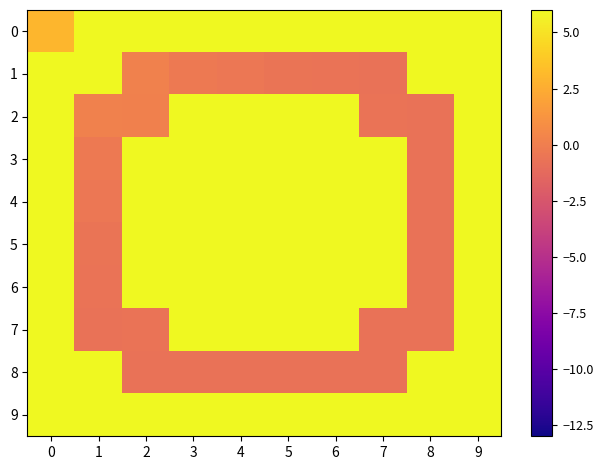

Rank the series at 9 from highest to lowest value.

0, 1, 2, 3, 4, 5, 6, 7, 8, 9